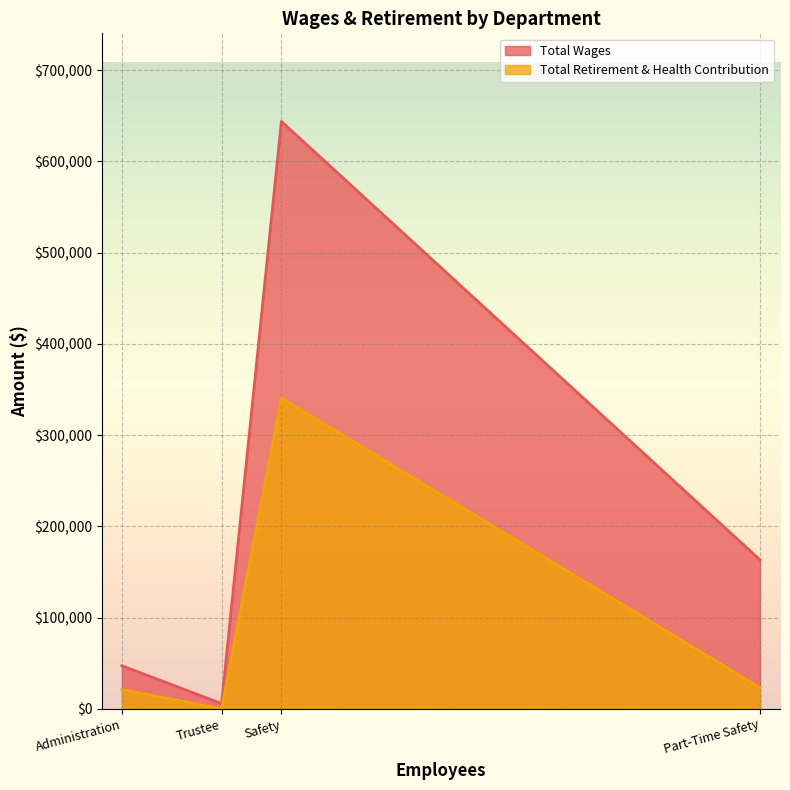

The Total Wages series shows 221255 at Part-Time Safety. True or false?

False